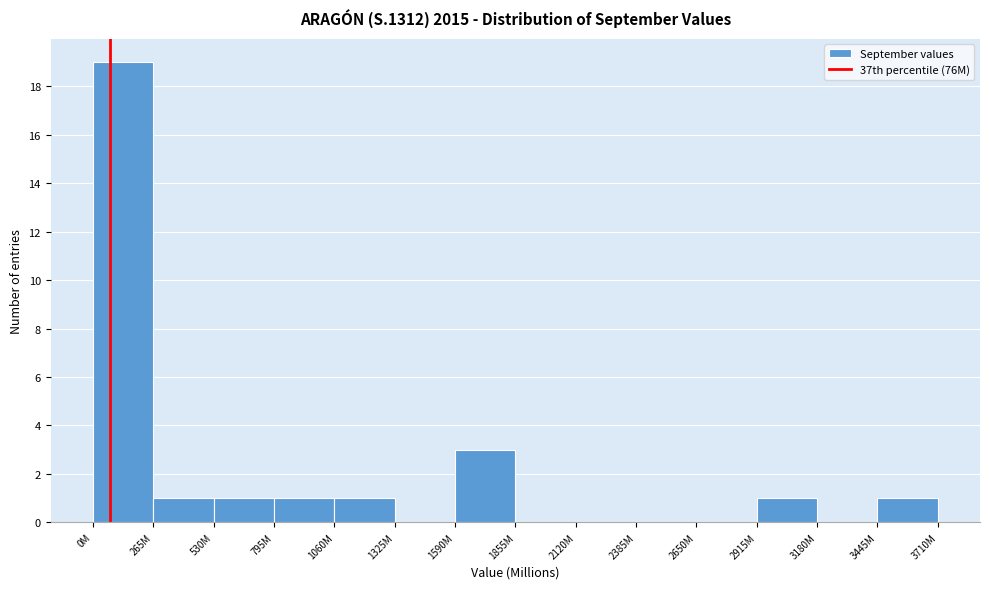

Reading left to right, what are all the values shown in this chart?

0M=19	265M=1	530M=1	795M=1	1060M=1	1325M=0	1590M=3	1855M=0	2120M=0	2385M=0	2650M=0	2915M=1	3180M=0	3445M=1